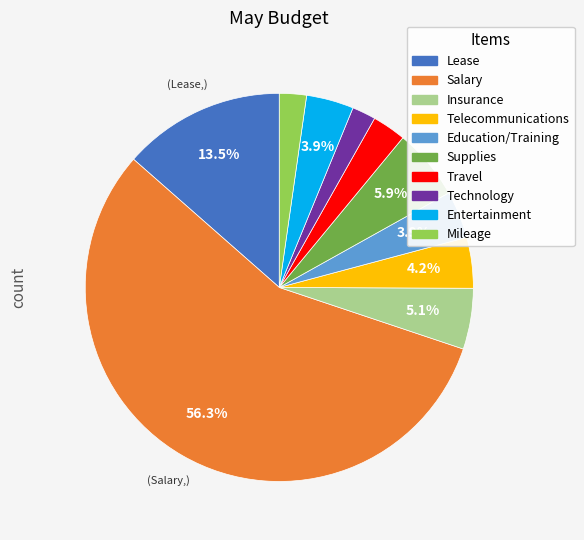

What percentage is NOT represented by Education/Training?

96.1%